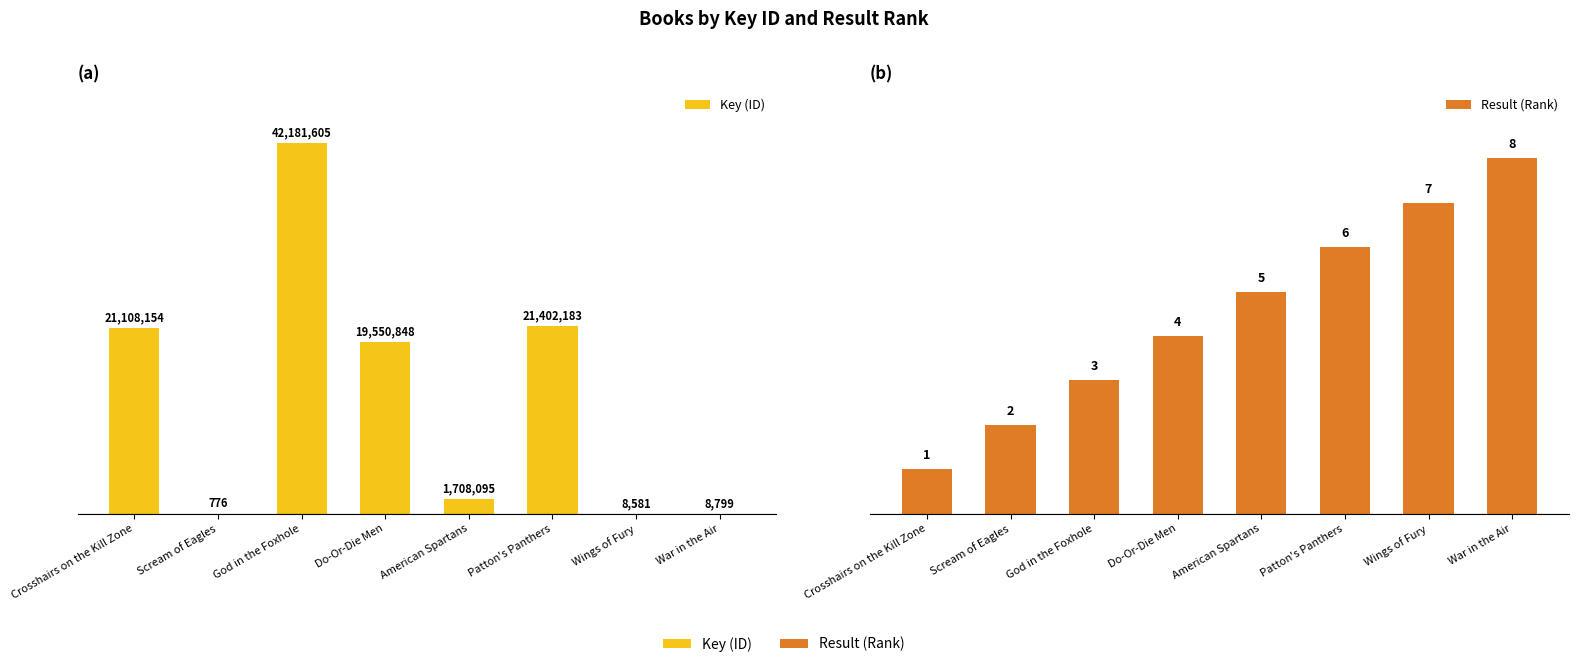

What are all the series names shown in the legend?

Key (ID), Result (Rank)